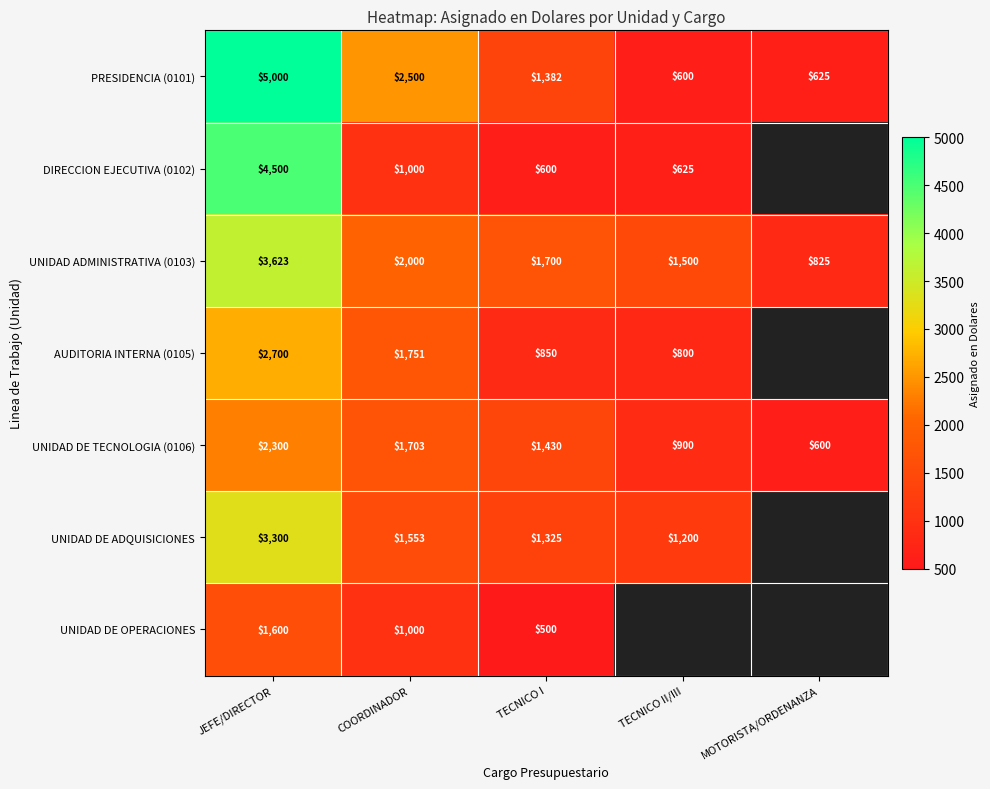

At which category is the sum across all series the highest?

JEFE/DIRECTOR